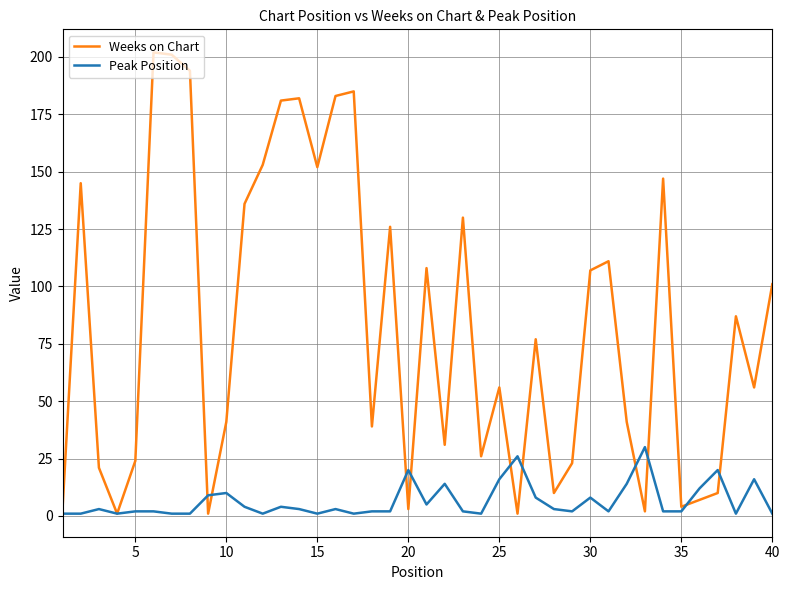

What is the difference between the maximum and minimum values in the Peak Position series?

29